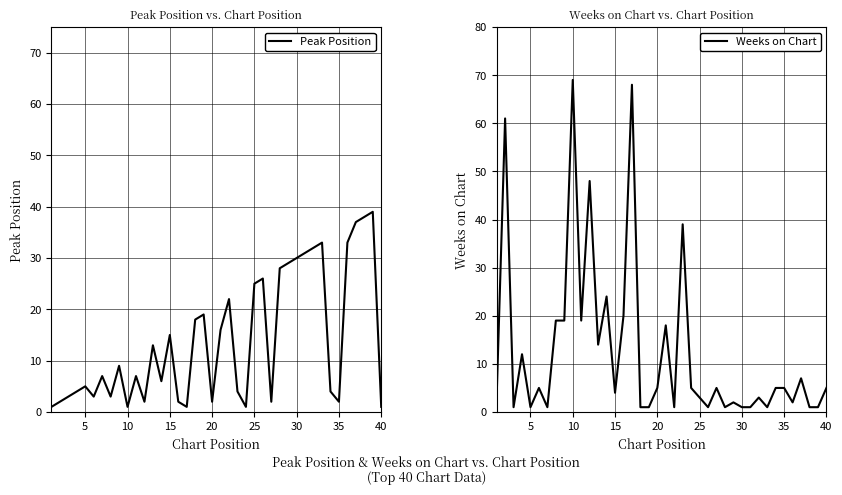

How many values in the Peak Position series are below 7?

19